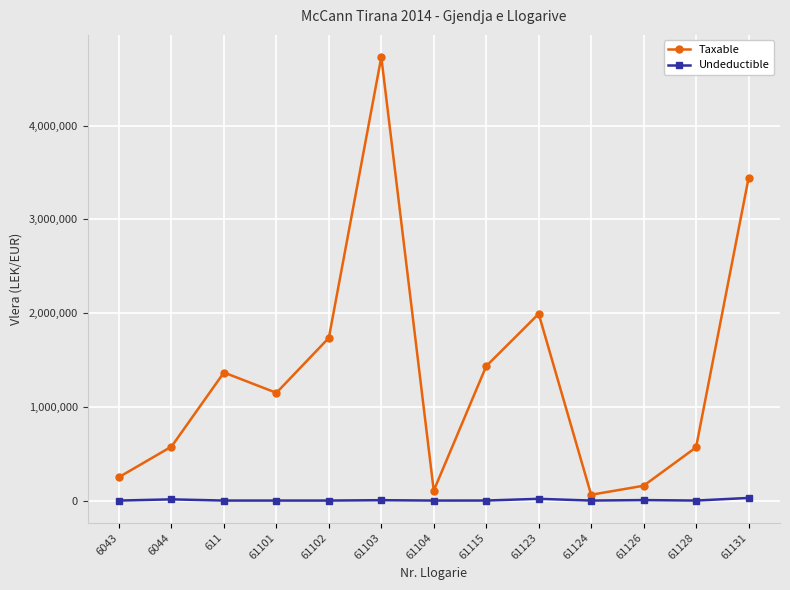

What is the sum of all Undeductible values?

68592.0